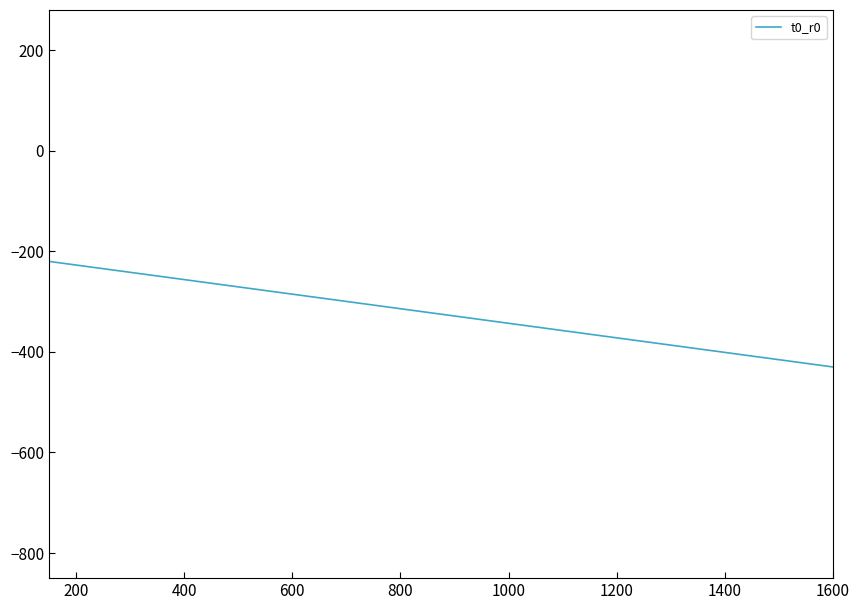

What is the smallest value displayed?

-430.0